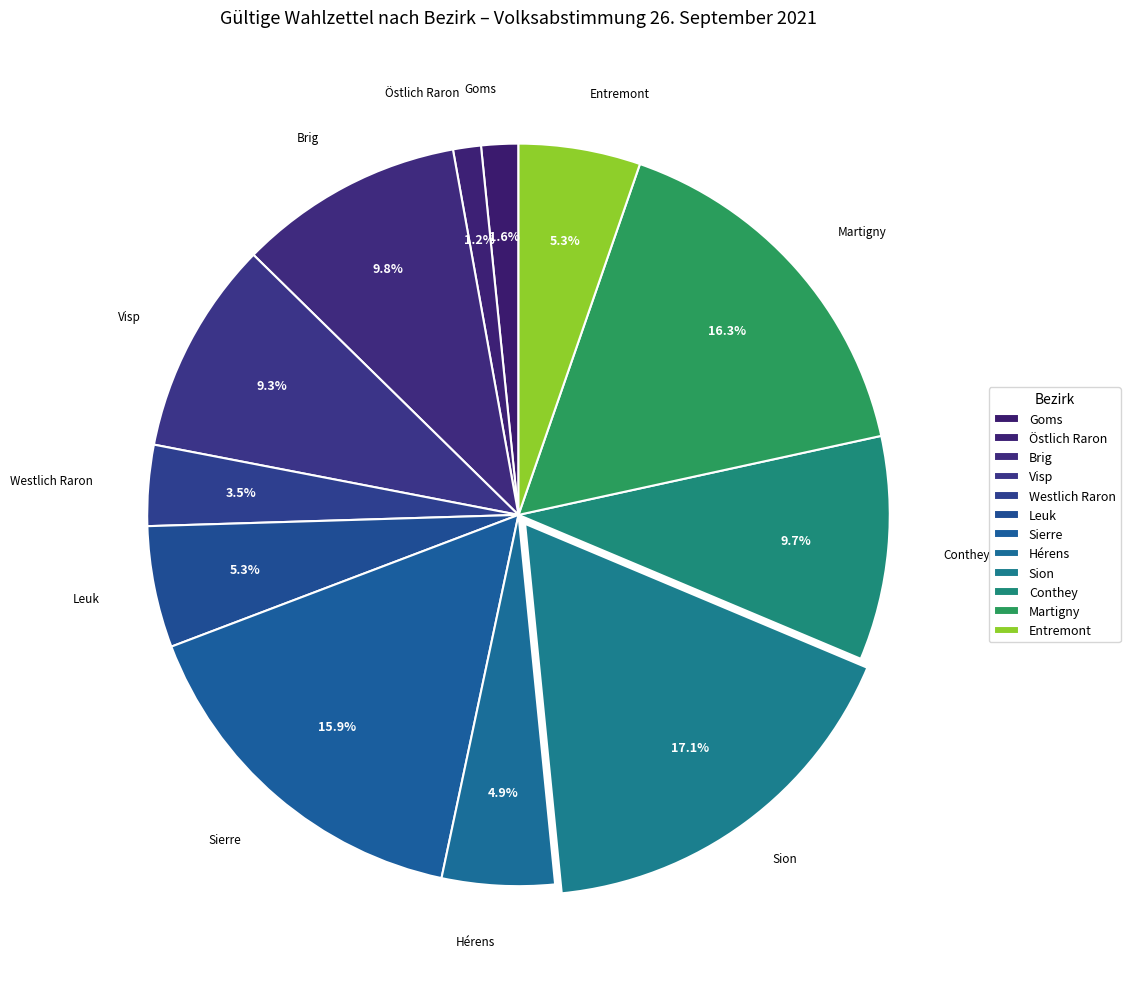

To the nearest percent, what is the average slice percentage?

8%